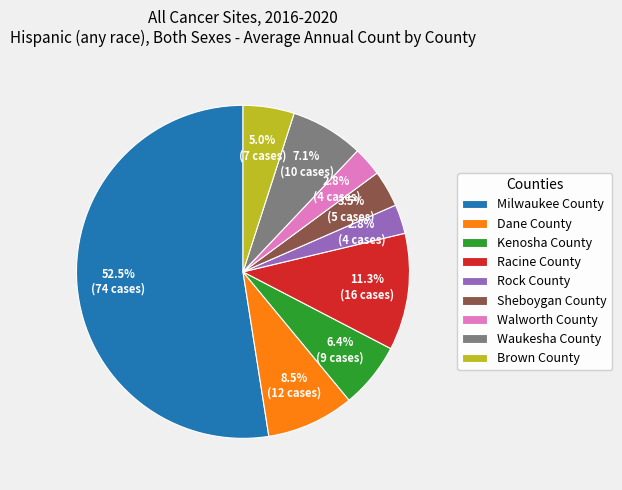

To the nearest percent, what portion does Rock County represent?

3%